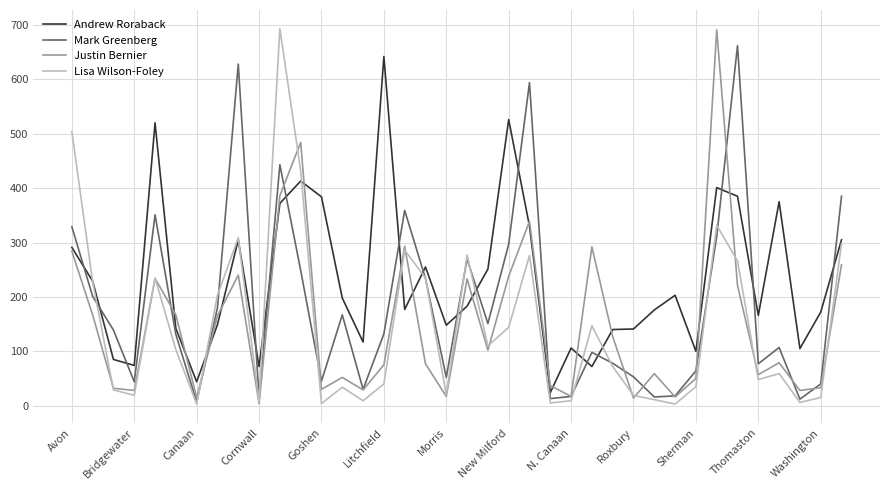

What is the maximum value for Mark Greenberg?

662